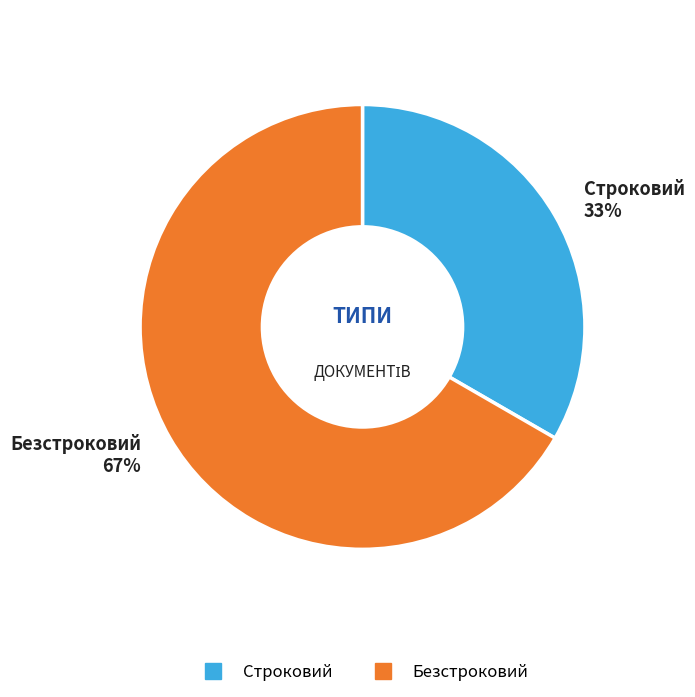

Rank the categories by value from lowest to highest.

Строковий, Безстроковий